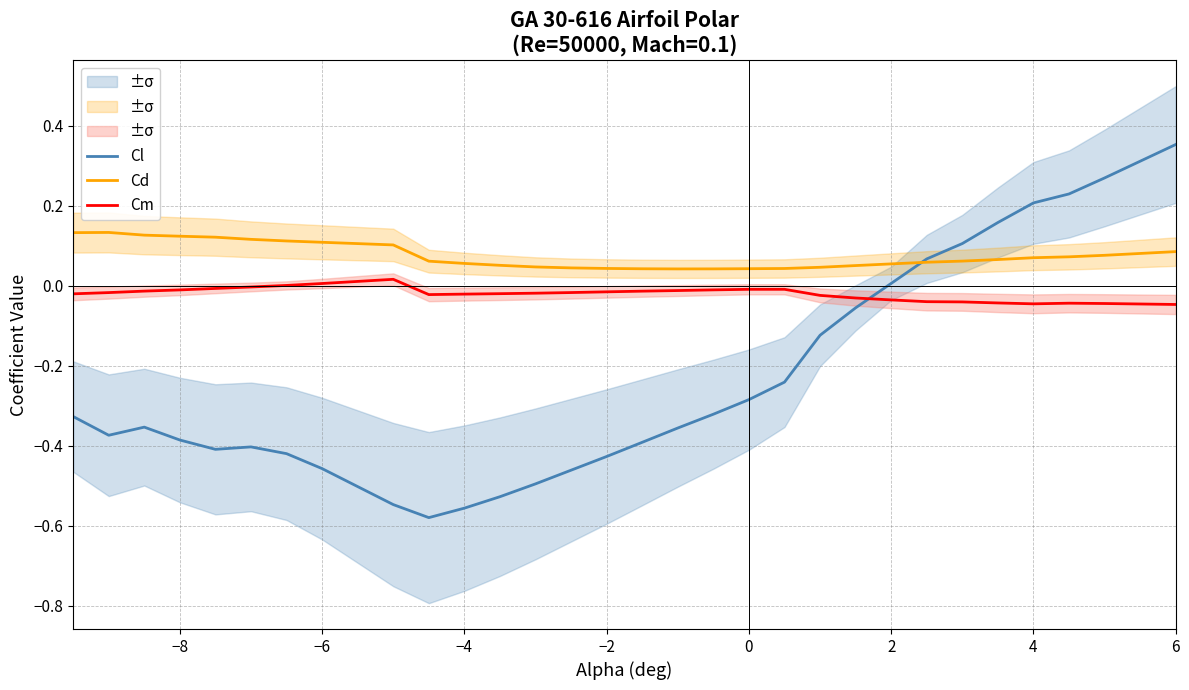

True or false: Cl and Cm cross at least once.

True